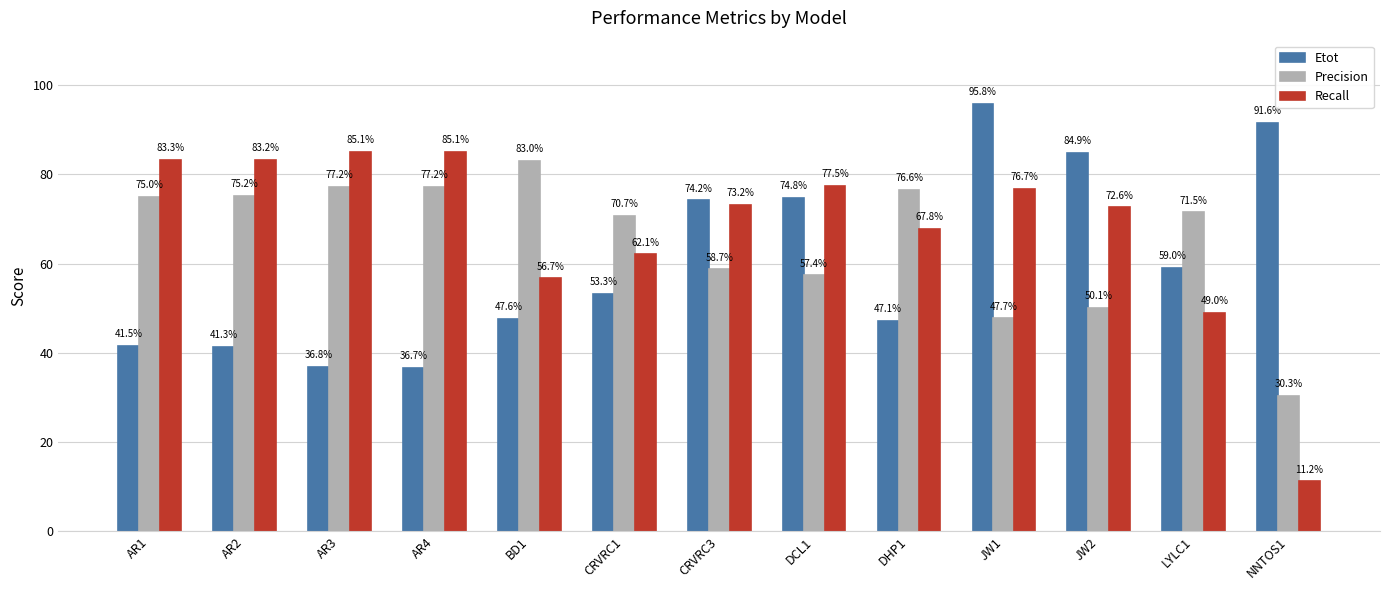

Which series has the largest range (max minus min)?

Recall